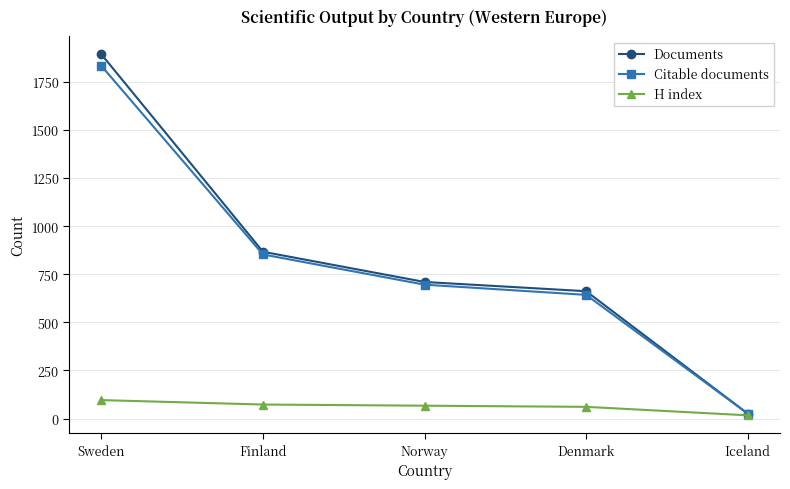

List the labels in order of Documents value, smallest first.

Iceland, Denmark, Norway, Finland, Sweden